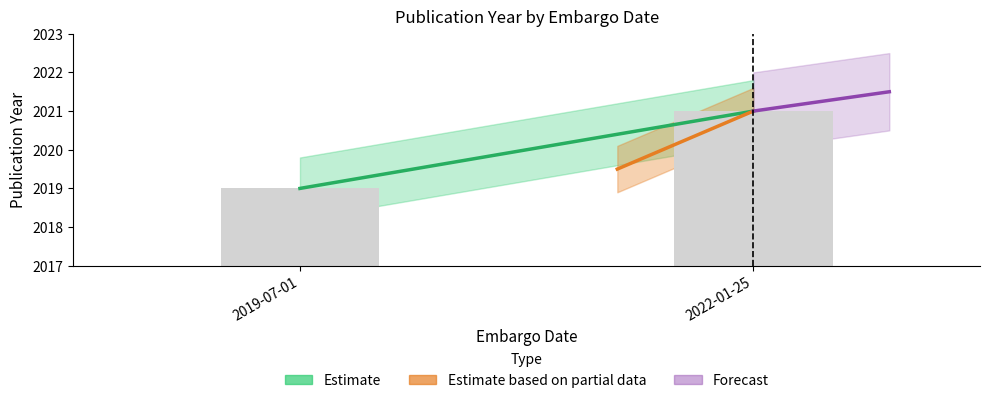

Reading left to right, extract all data points from this chart.

2019	2021